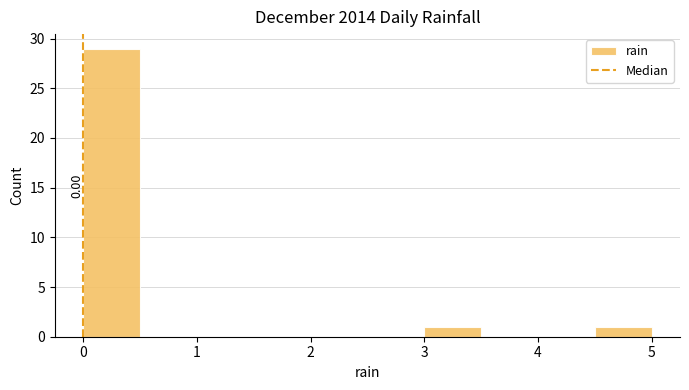

Which range on the x-axis has the tallest bar?

0.0 to 0.5